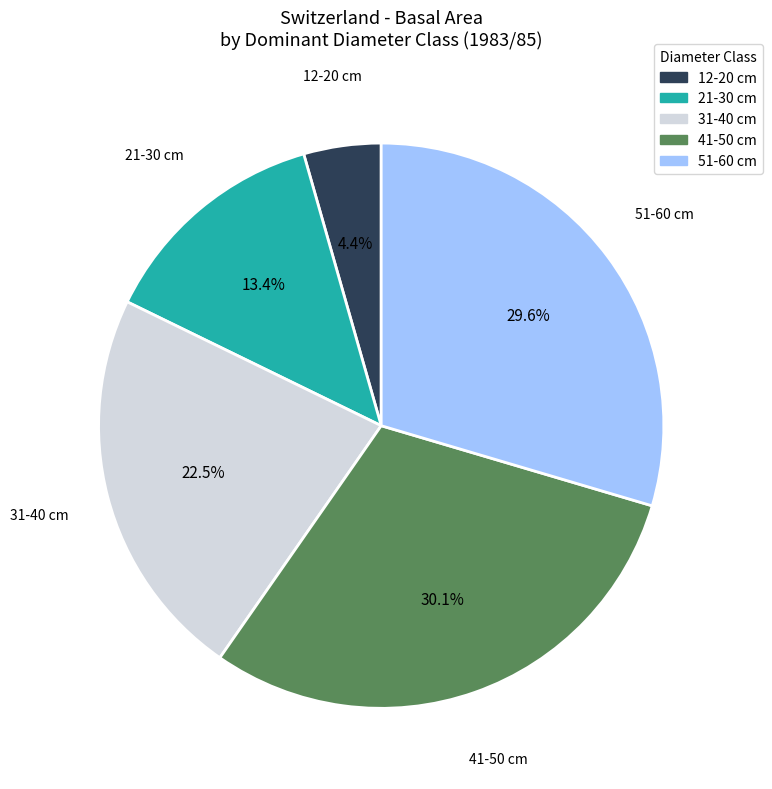

Is there a majority slice in this chart?

No